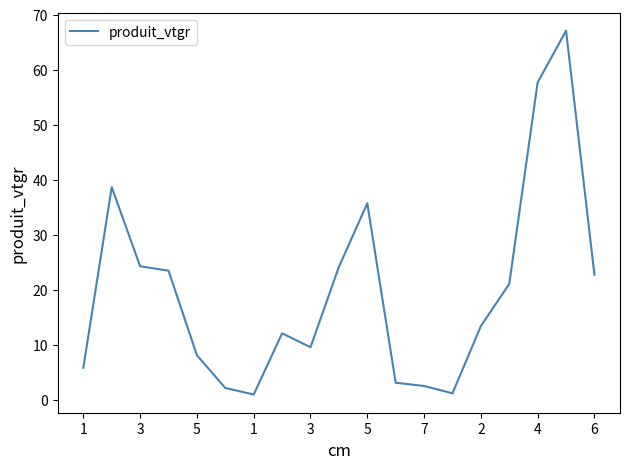

What is the difference between the maximum and minimum values?

66.2